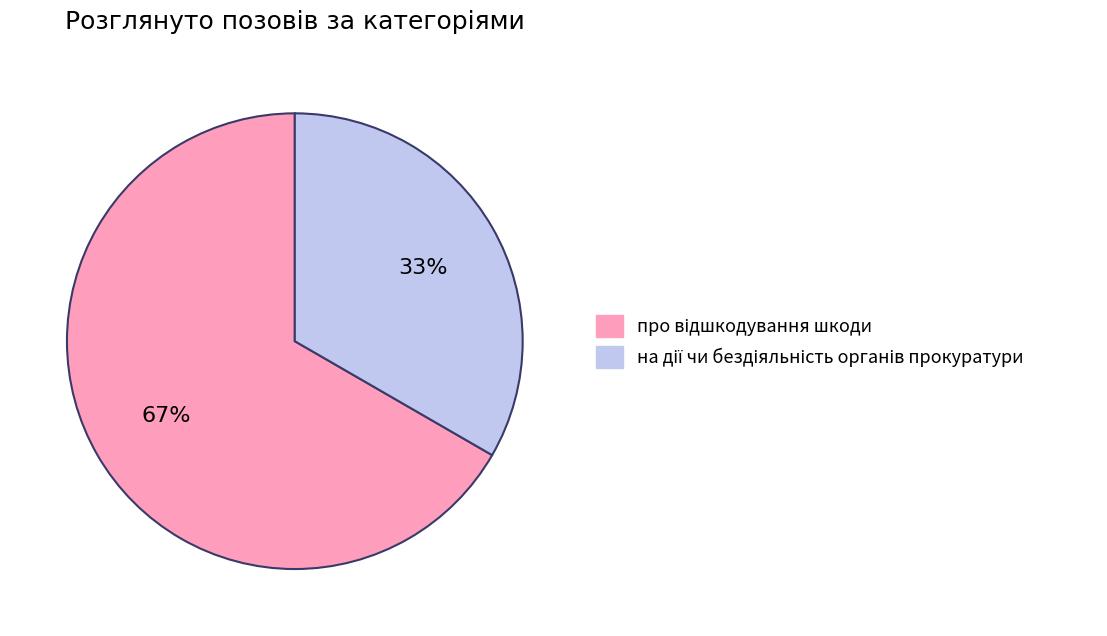

Count the number of slices in the pie.

2